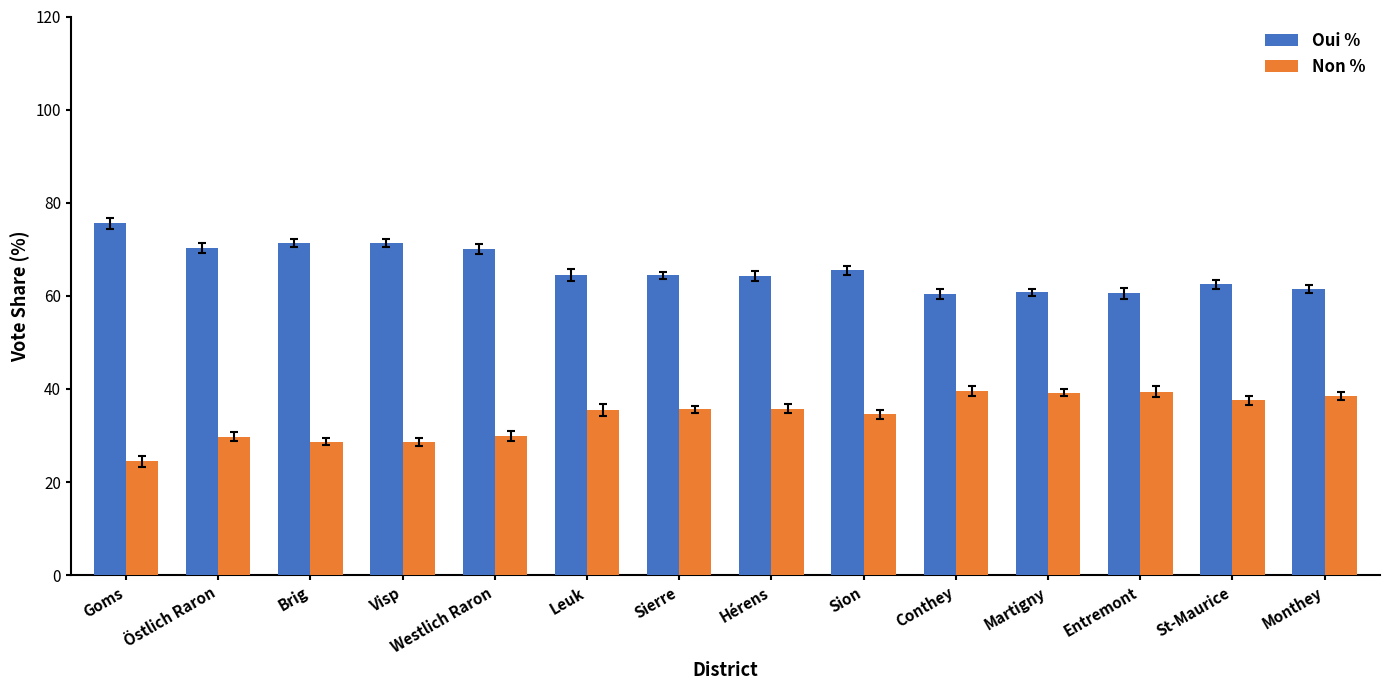

What is the label of the 3rd bar from the right?

Entremont